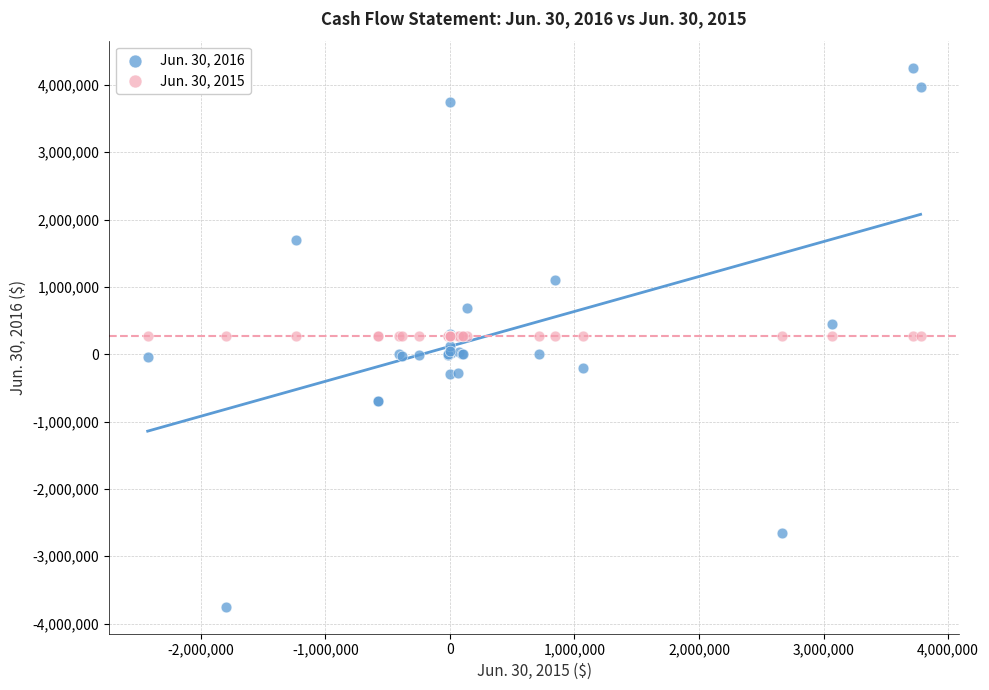

Which series contains the lowest Y value?

Jun. 30, 2016